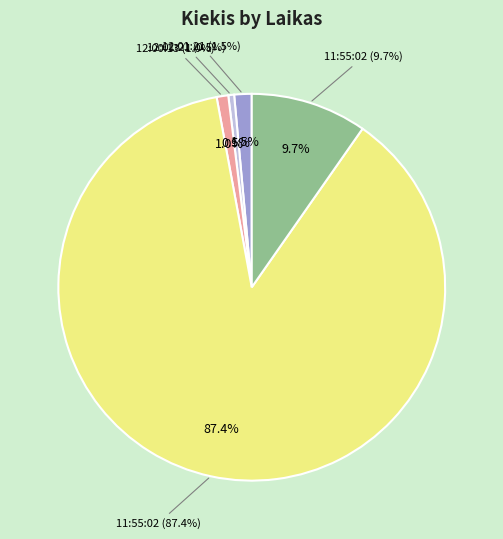

Is it true that 12:01:21 (1.0) is 1% of the pie?

False